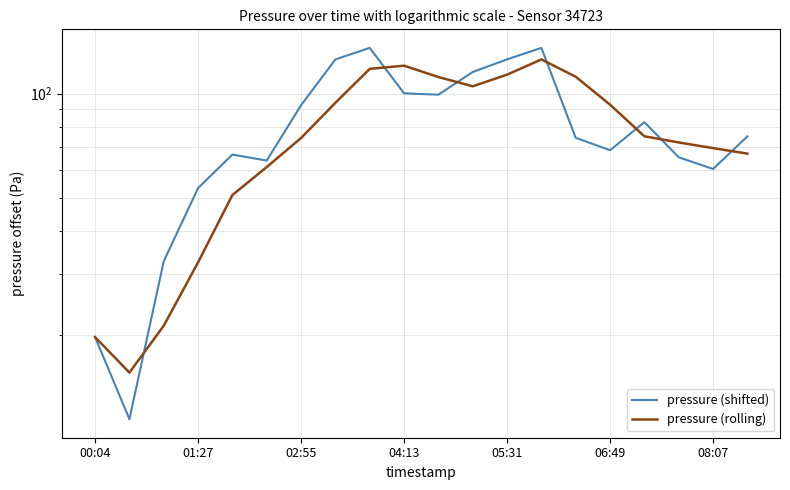

How many data points does each series have?

20